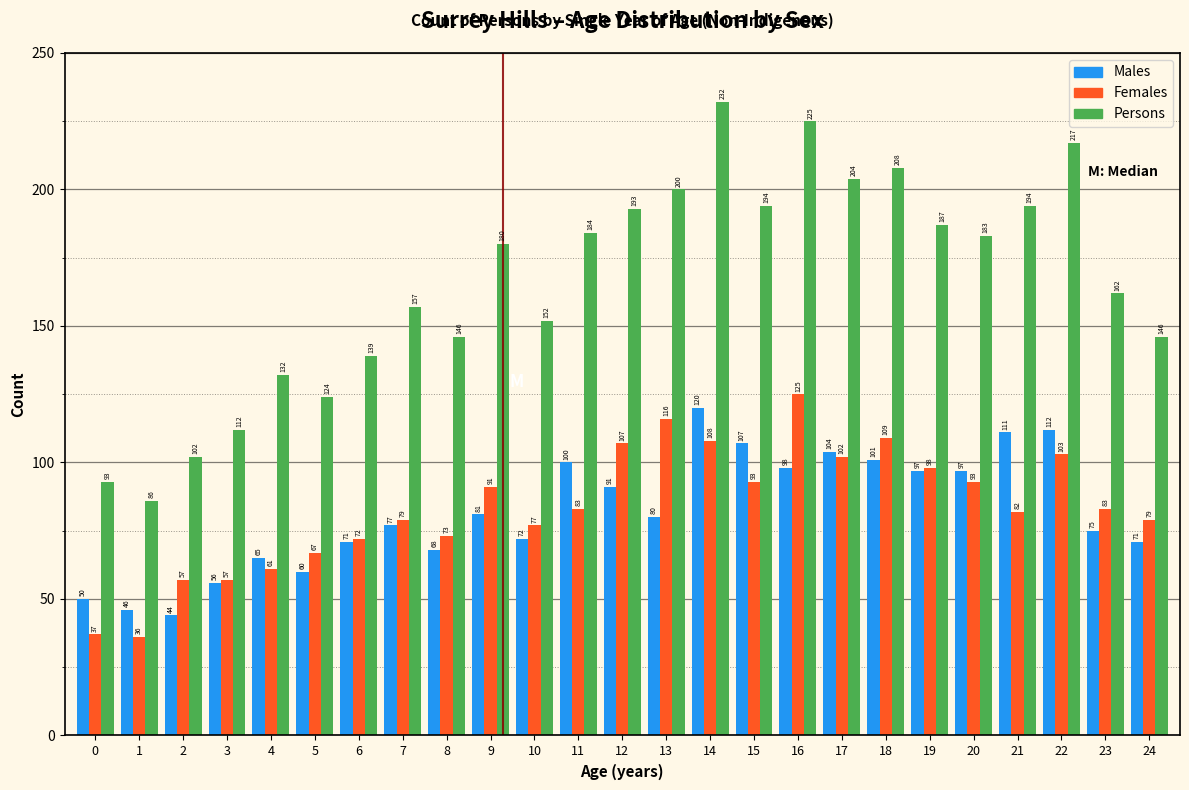

Reading left to right, transcribe all the data shown in this chart.

Males: 50	46	44	56	65	60	71	77	68	81	72	100	91	80	120	107	98	104	101	97	97	111	112	75	71
Females: 37	36	57	57	61	67	72	79	73	91	77	83	107	116	108	93	125	102	109	98	93	82	103	83	79
Persons: 93	86	102	112	132	124	139	157	146	180	152	184	193	200	232	194	225	204	208	187	183	194	217	162	146